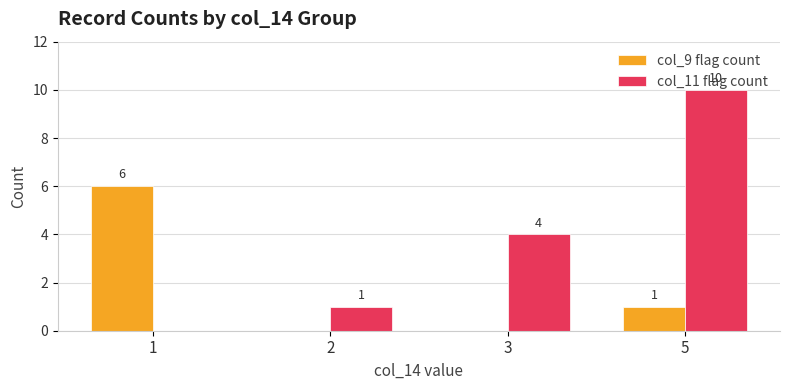

Does the chart contain stacked bars?

No